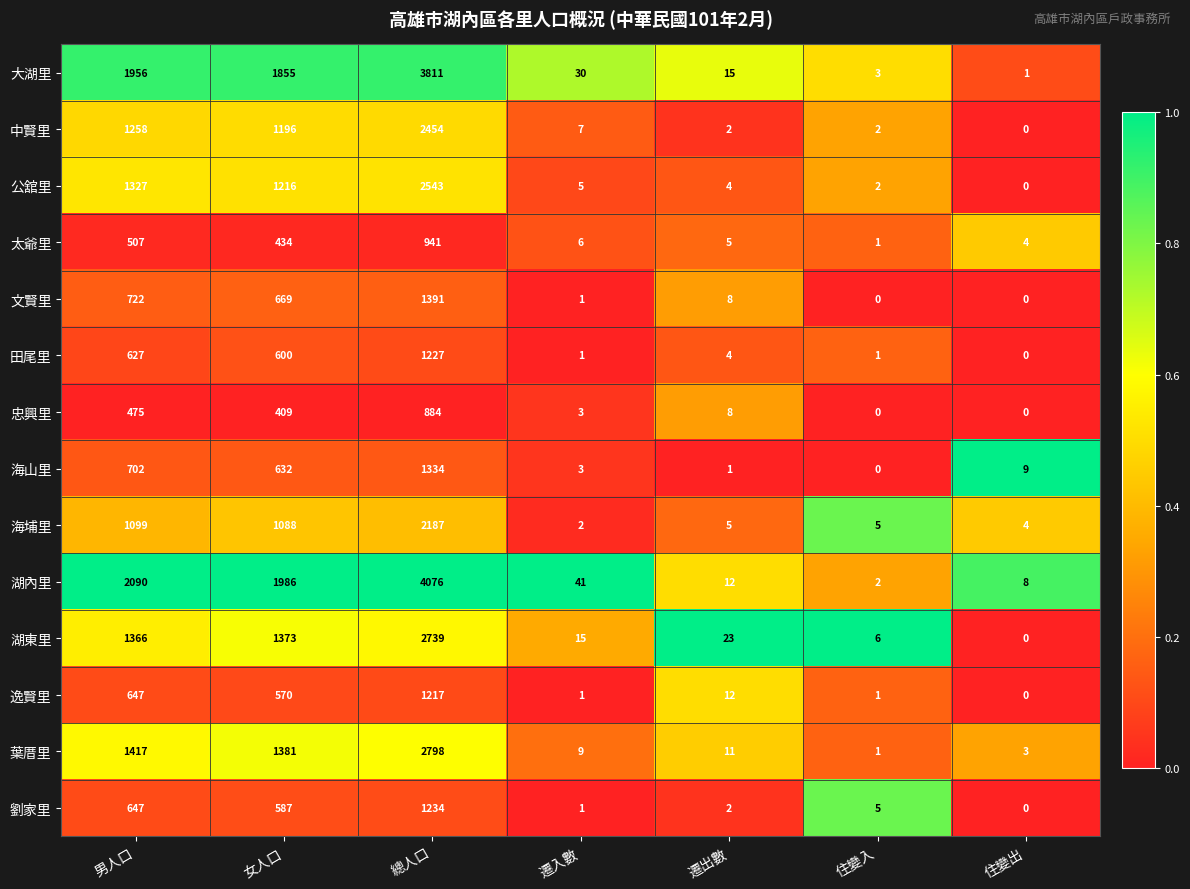

Which series changed the most between 遷入數 and 住變出?

湖內里